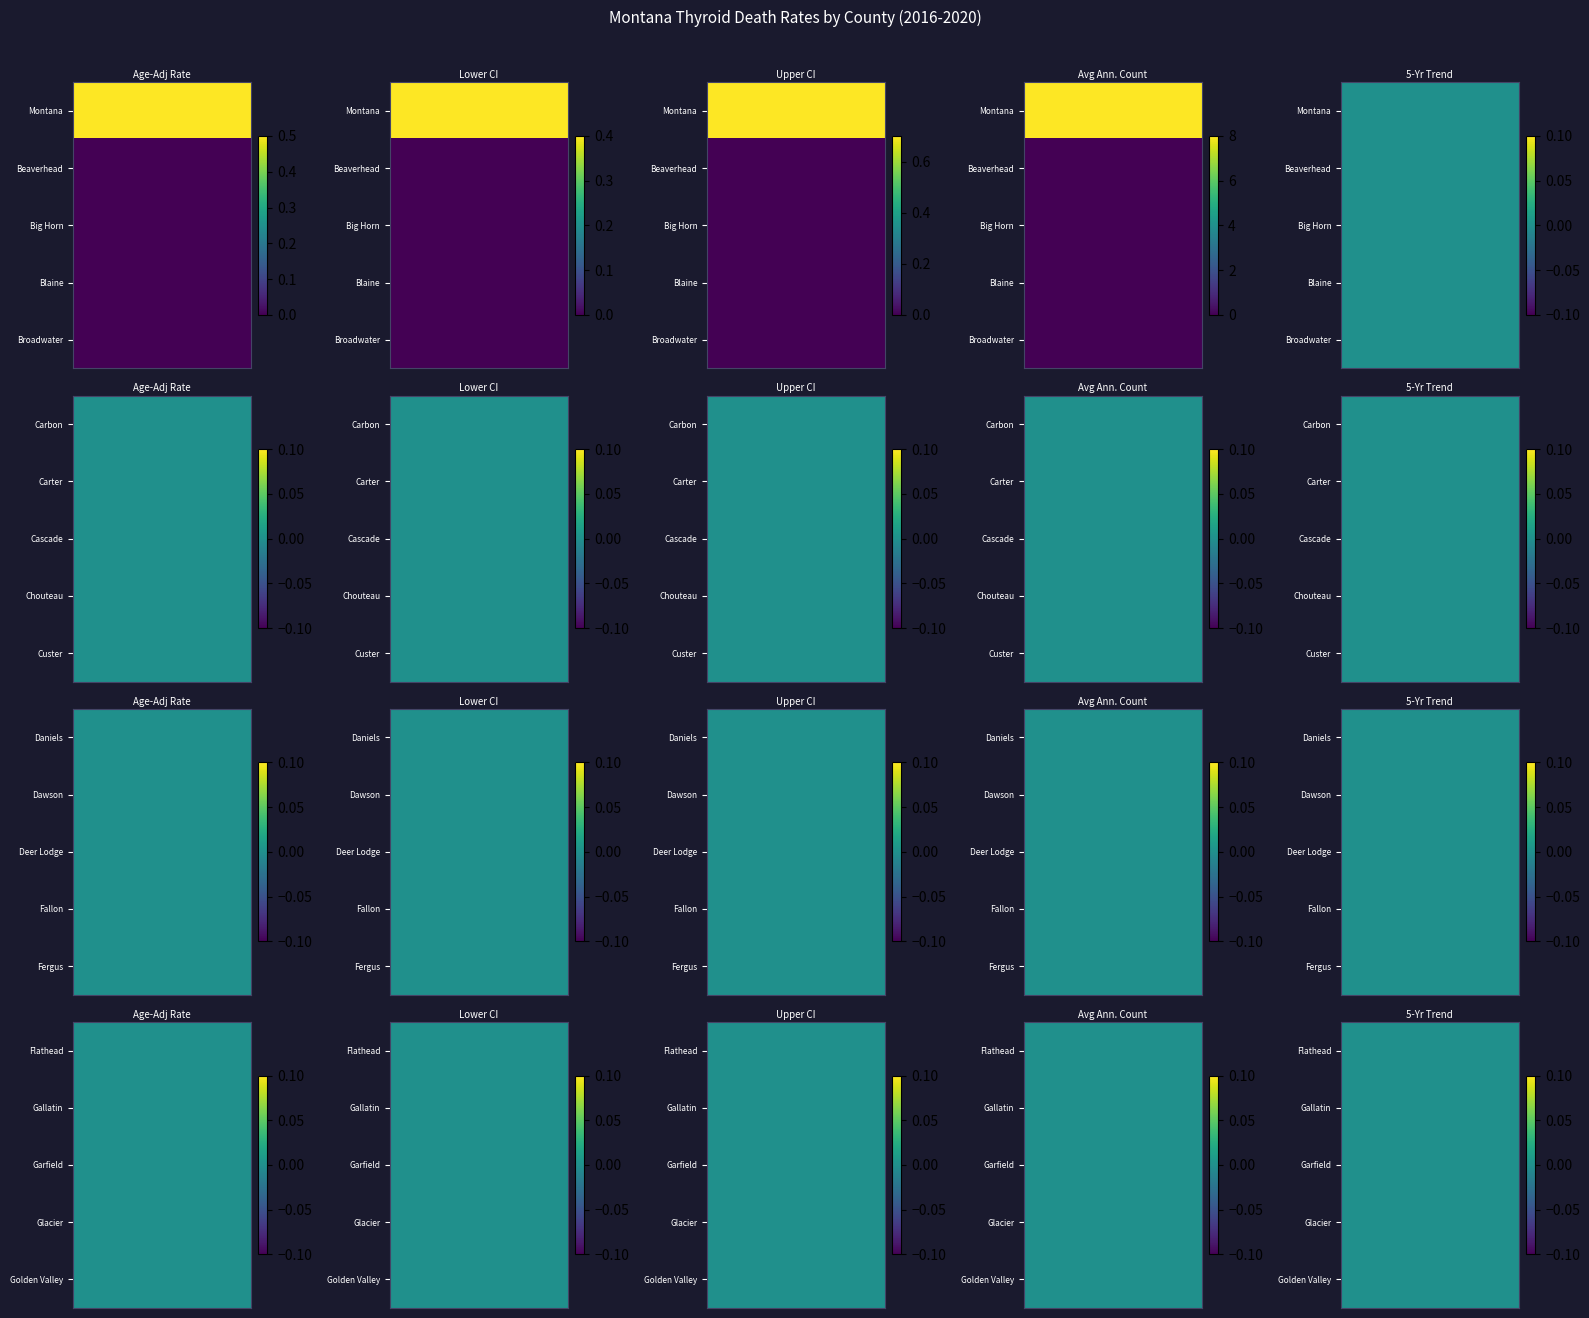

Is it true that Fallon equals 0.0 at 4?

True